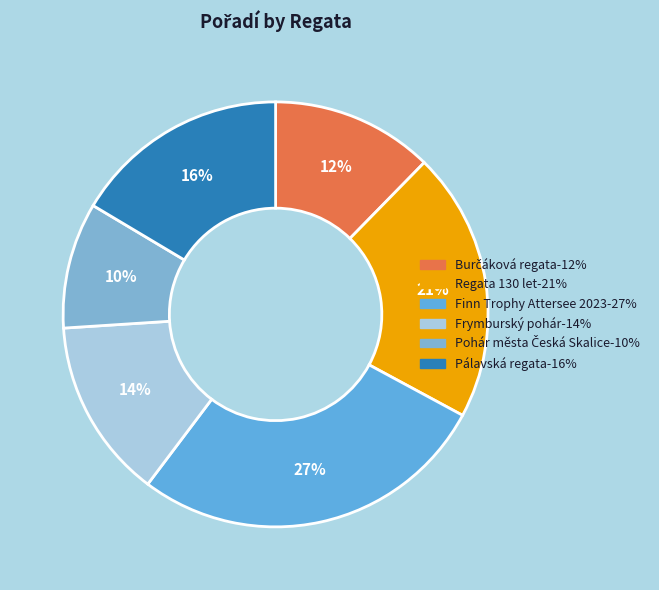

How many slices are in this pie chart?

6